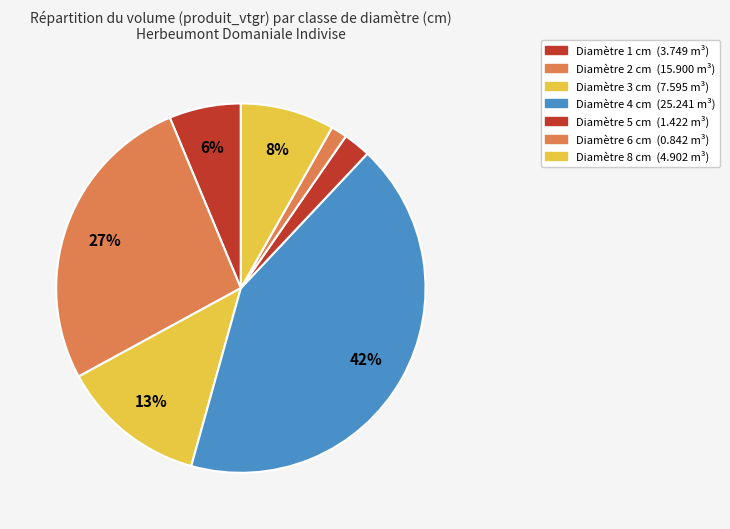

How many segments does this pie chart have?

7